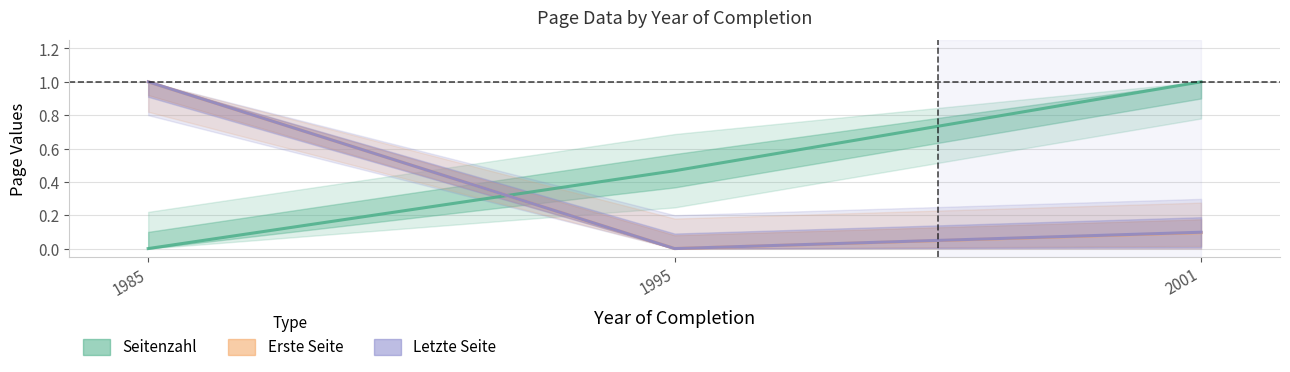

At how many categories does at least one series exceed 0?

3